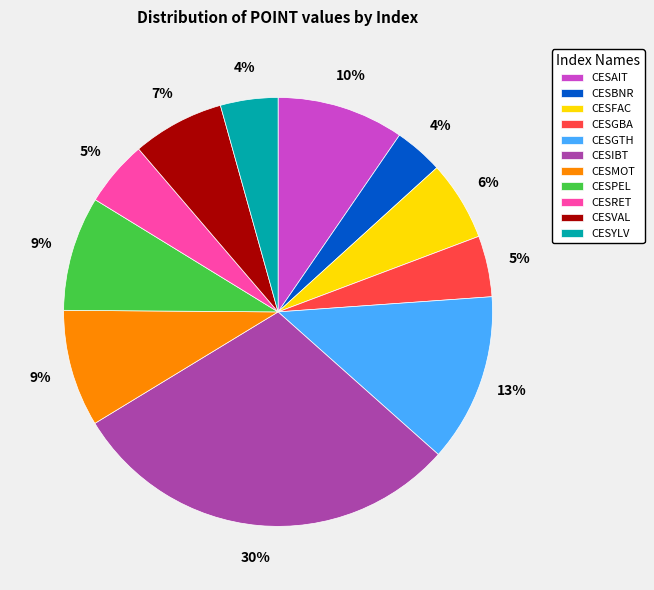

To the nearest percent, what is the average slice percentage?

9%